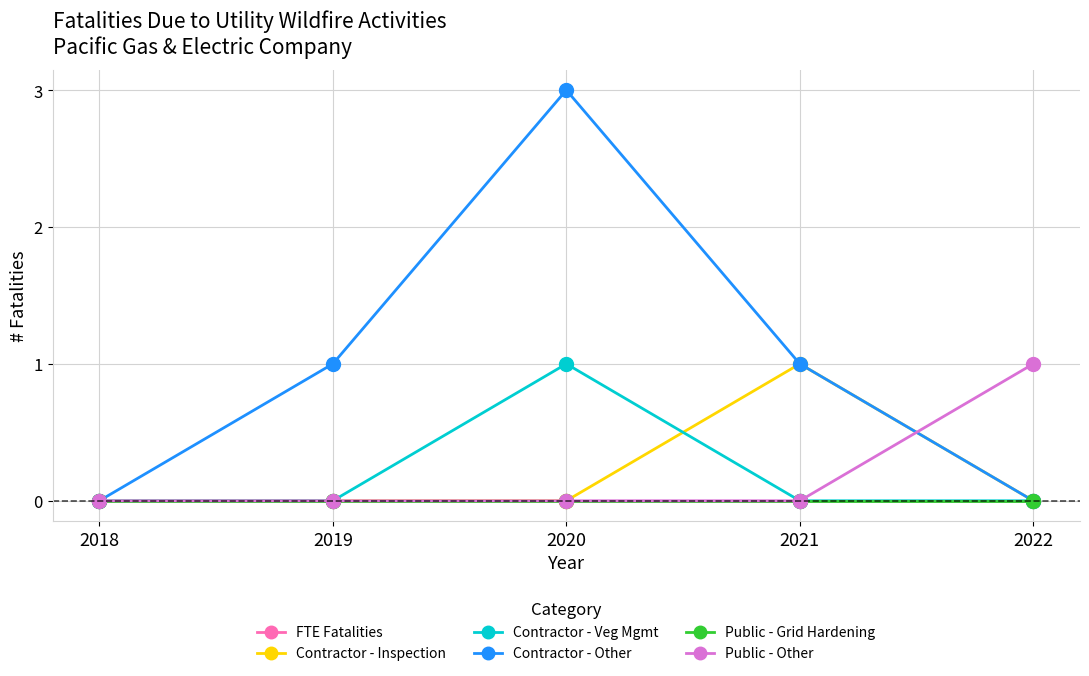

Where is Public - Other nearest to the value 0?

2018